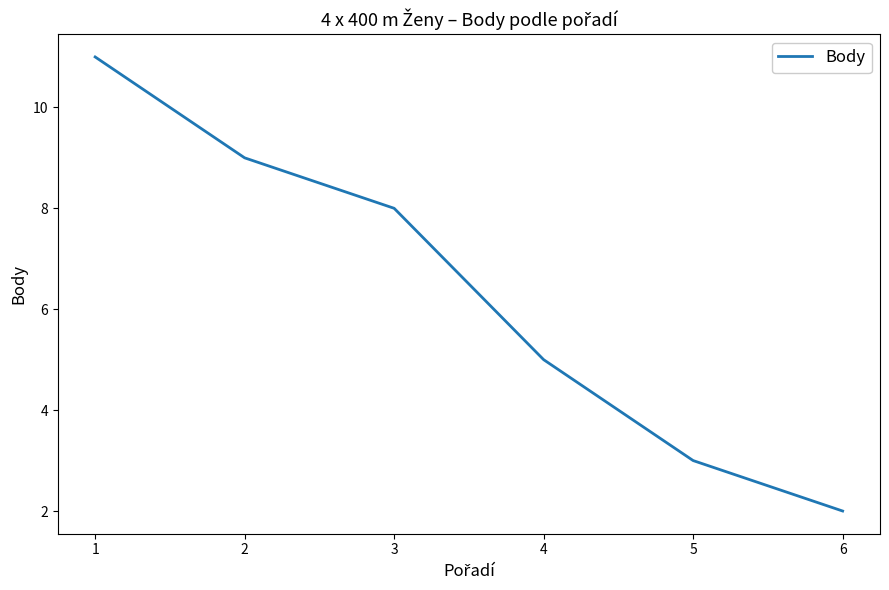

What is the minimum value shown in the chart?

2